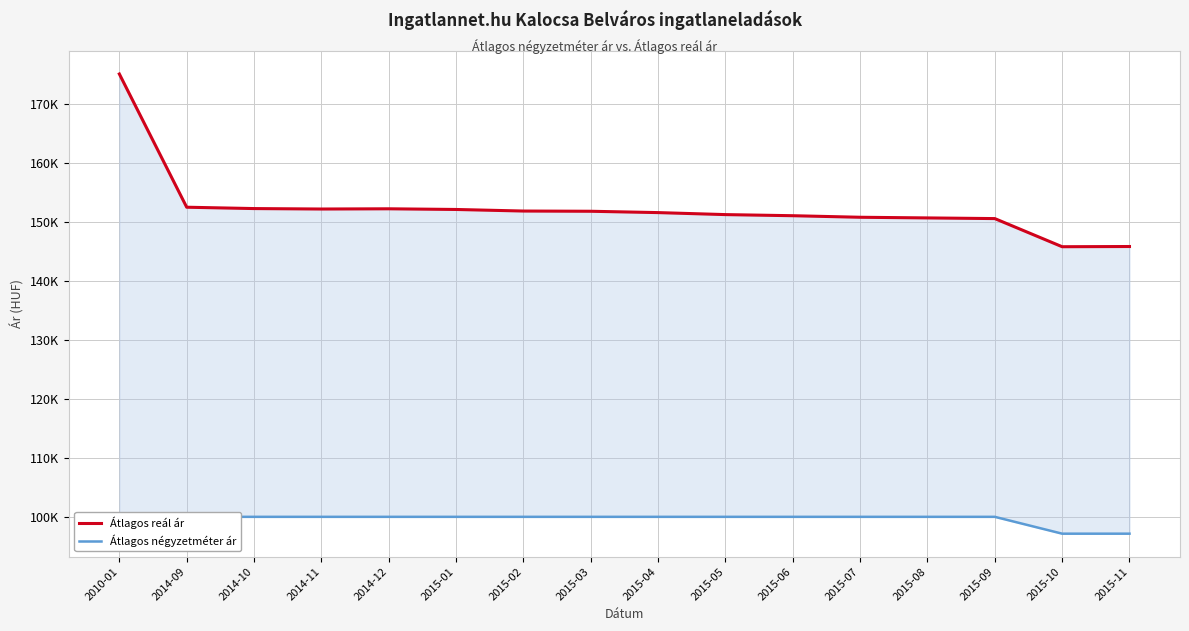

Read the Átlagos négyzetméter ár value at 2014-10, to the nearest 10.

100000